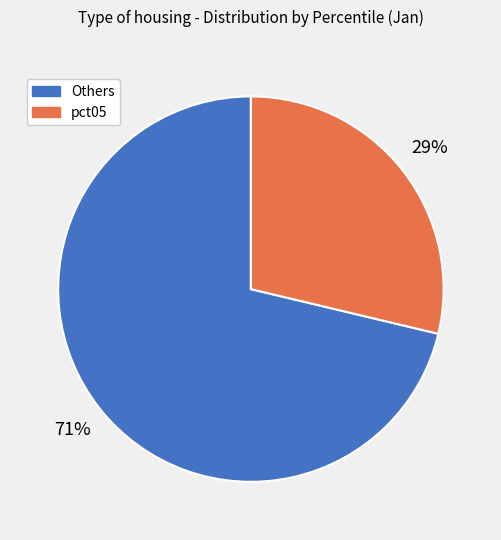

Do pct05 and Others together represent more than half of the pie?

Yes